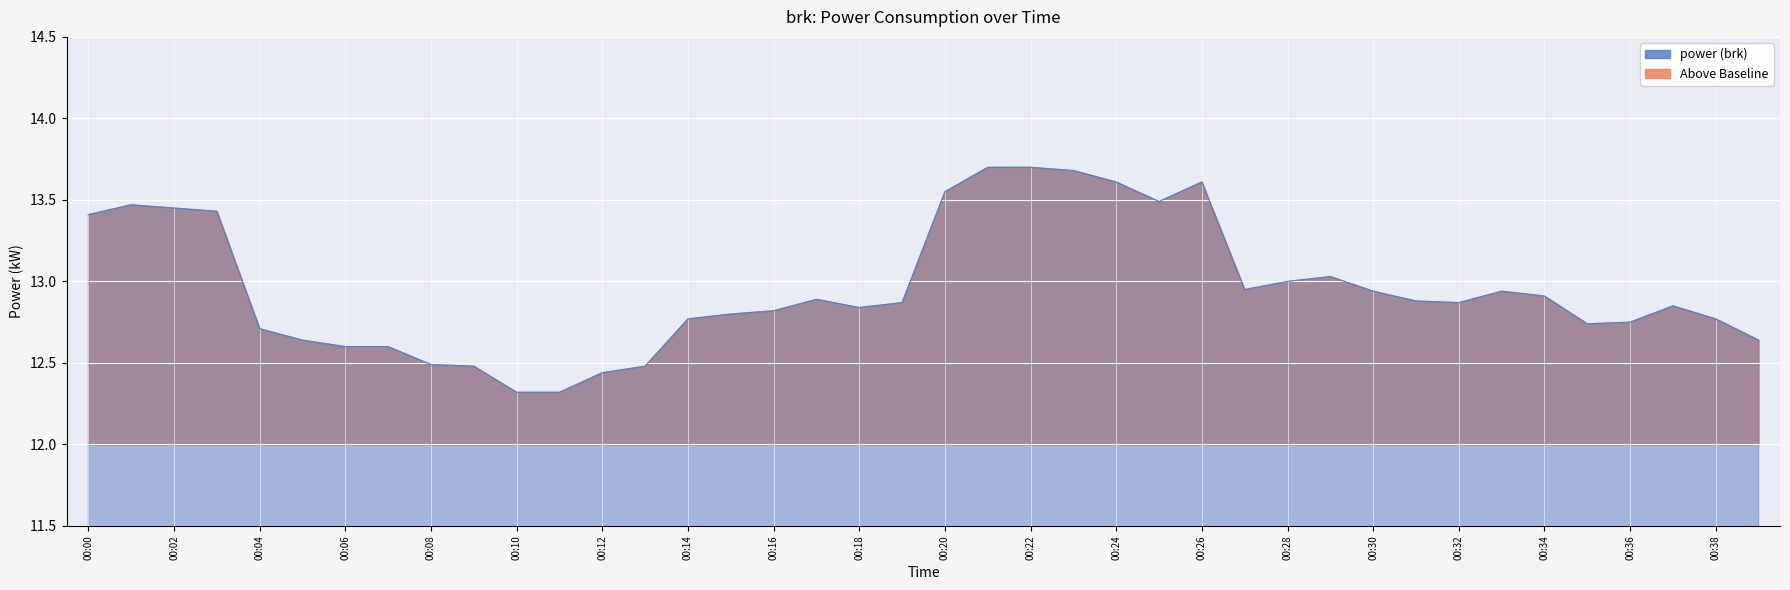

What is the difference between the maximum and second lowest values?

1.4